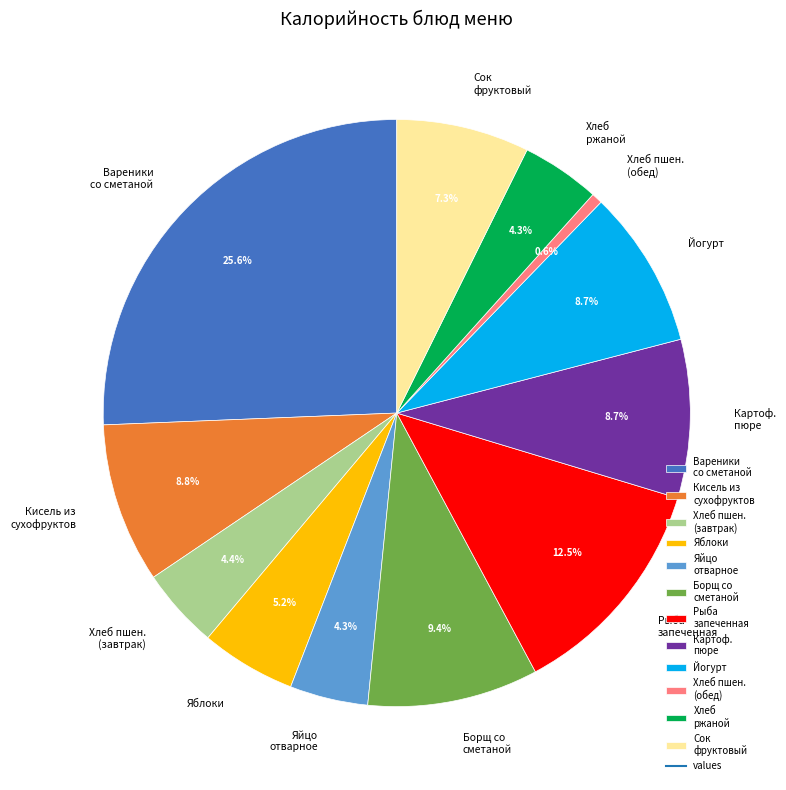

Which slice is the largest?

Вареники со сметаной